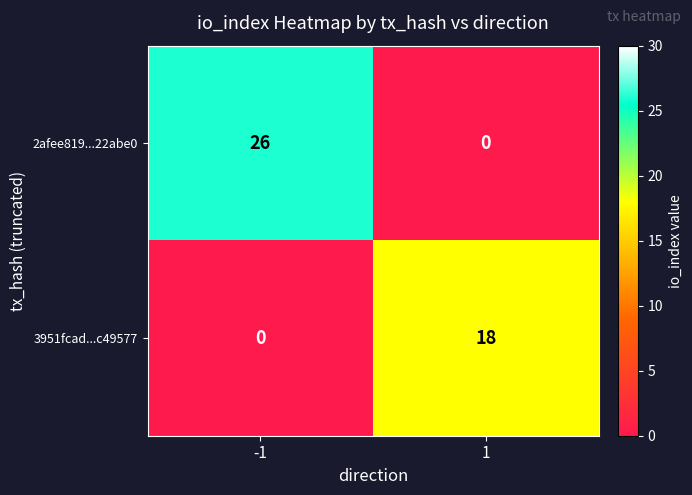

Read the 3951fcad...c49577 value at 1, to the nearest 5.

20